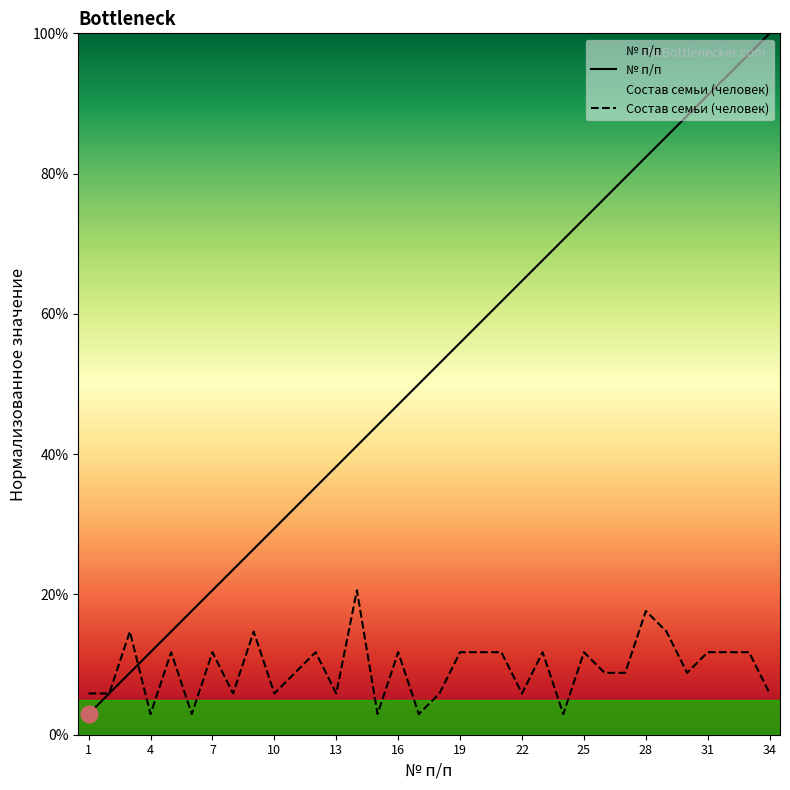

Reading right to left, list all the values displayed in this chart.

Состав семьи (человек): 0.1	0.1	0.1	0.1	0.1	0.1	0.2	0.1	0.1	0.1	0.0	0.1	0.1	0.1	0.1	0.1	0.1	0.0	0.1	0.0	0.2	0.1	0.1	0.1	0.1	0.1	0.1	0.1	0.0	0.1	0.0	0.1	0.1	0.1
№ п/п: 1.0	1.0	0.9	0.9	0.9	0.9	0.8	0.8	0.8	0.7	0.7	0.7	0.6	0.6	0.6	0.6	0.5	0.5	0.5	0.4	0.4	0.4	0.4	0.3	0.3	0.3	0.2	0.2	0.2	0.1	0.1	0.1	0.1	0.0